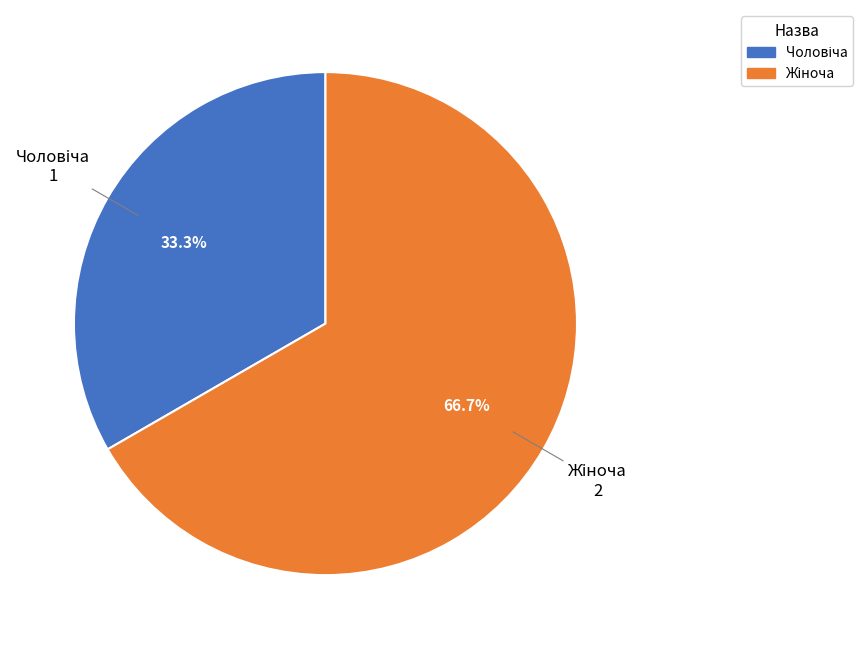

Is there a majority slice in this chart?

Yes